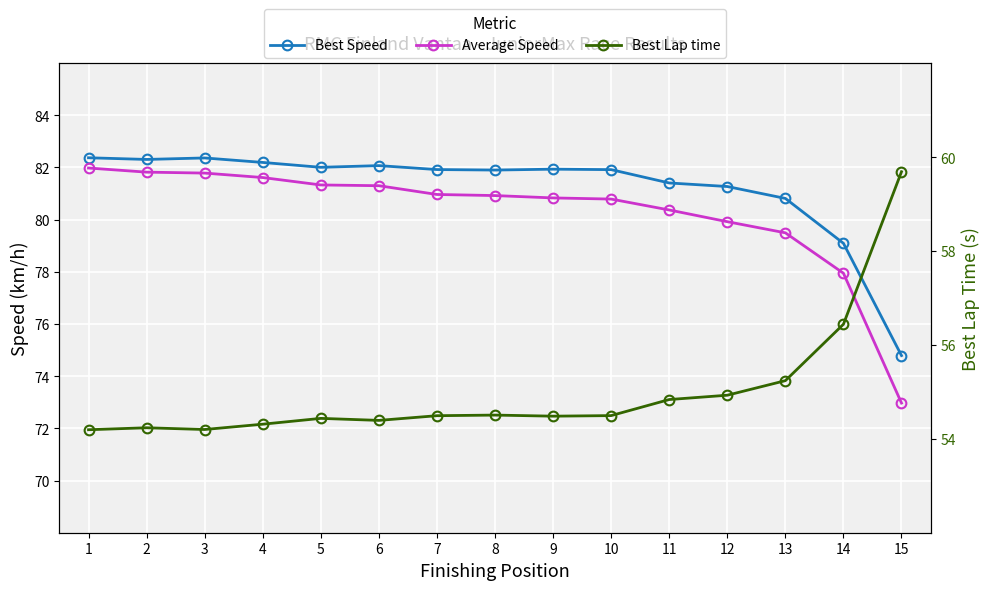

How many lines are shown in the chart?

3